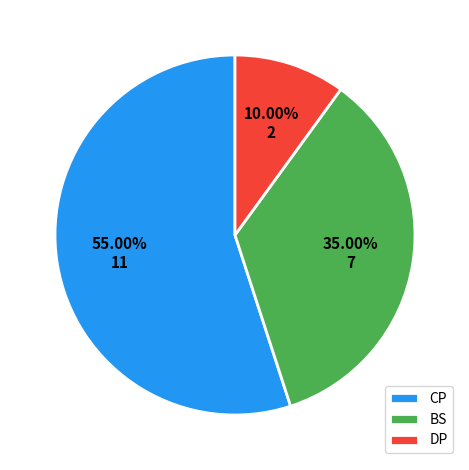

Approximately how many times larger is the value at BS compared to DP?

3.5